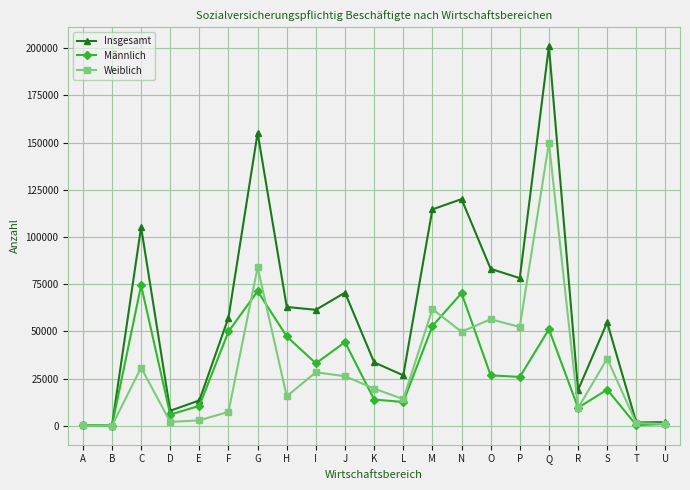

At which category does Männlich reach its first local peak?

C